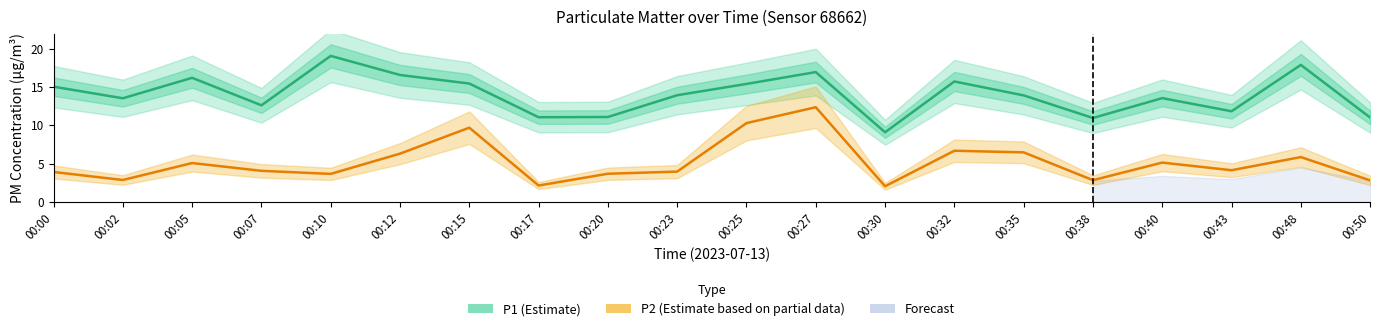

True or false: P2 (Estimate based on partial data) and P1 (Estimate) cross at least once.

False